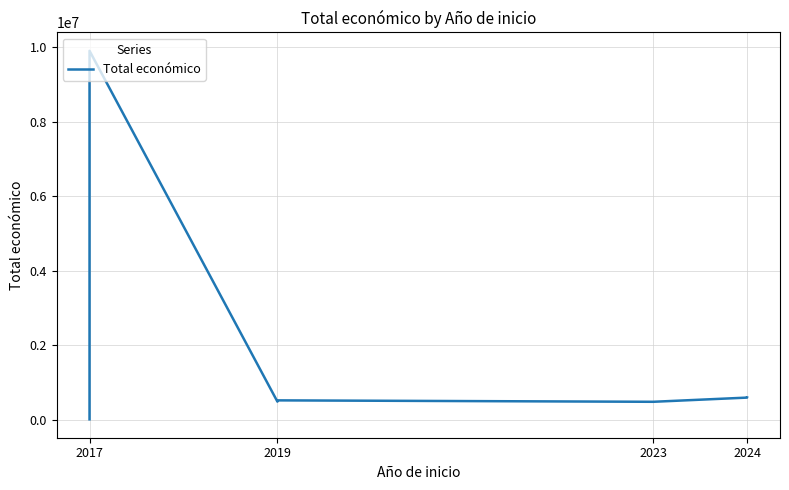

True or false: the data shows 16611 at 2017.

False